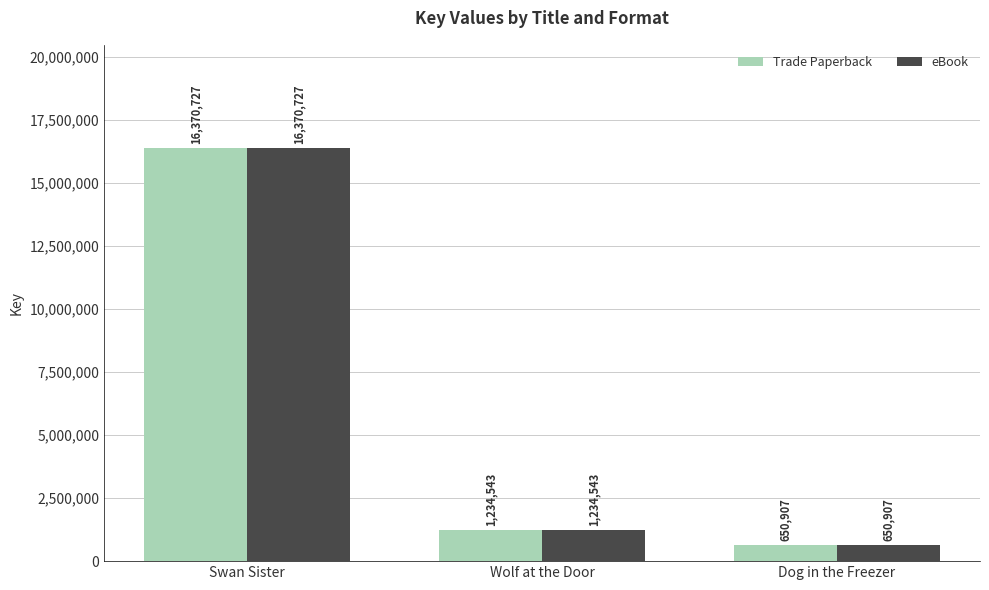

What is the sum of the eBook values at Wolf at the Door and Dog in the Freezer?

1885450